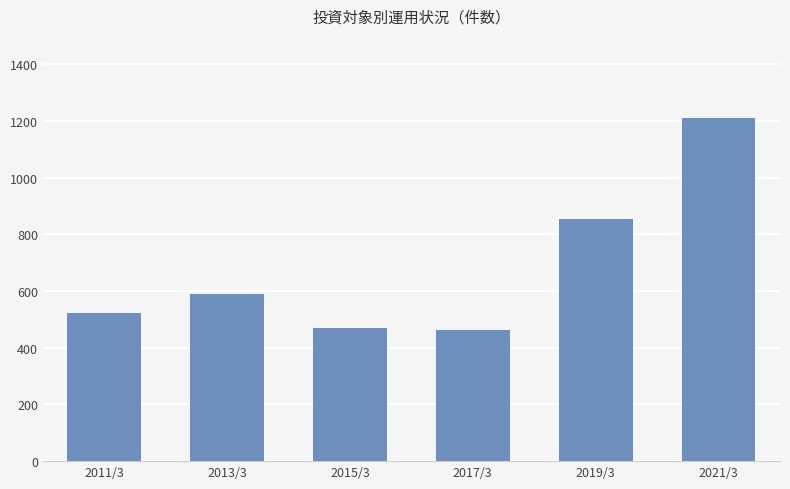

The value at 2013/3 is 588. True or false?

True